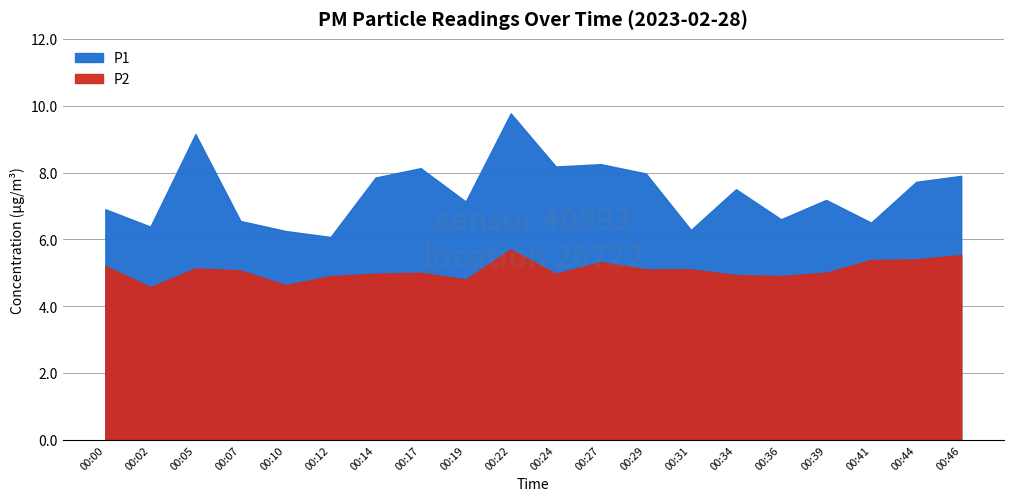

What are all the series names shown in the legend?

P1, P2